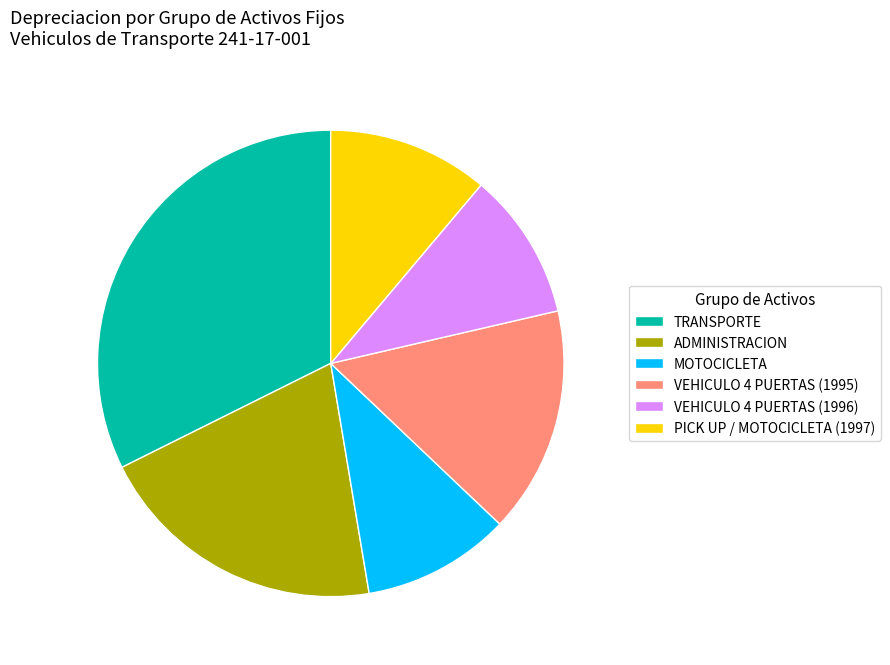

Which category has the biggest portion of the pie?

TRANSPORTE